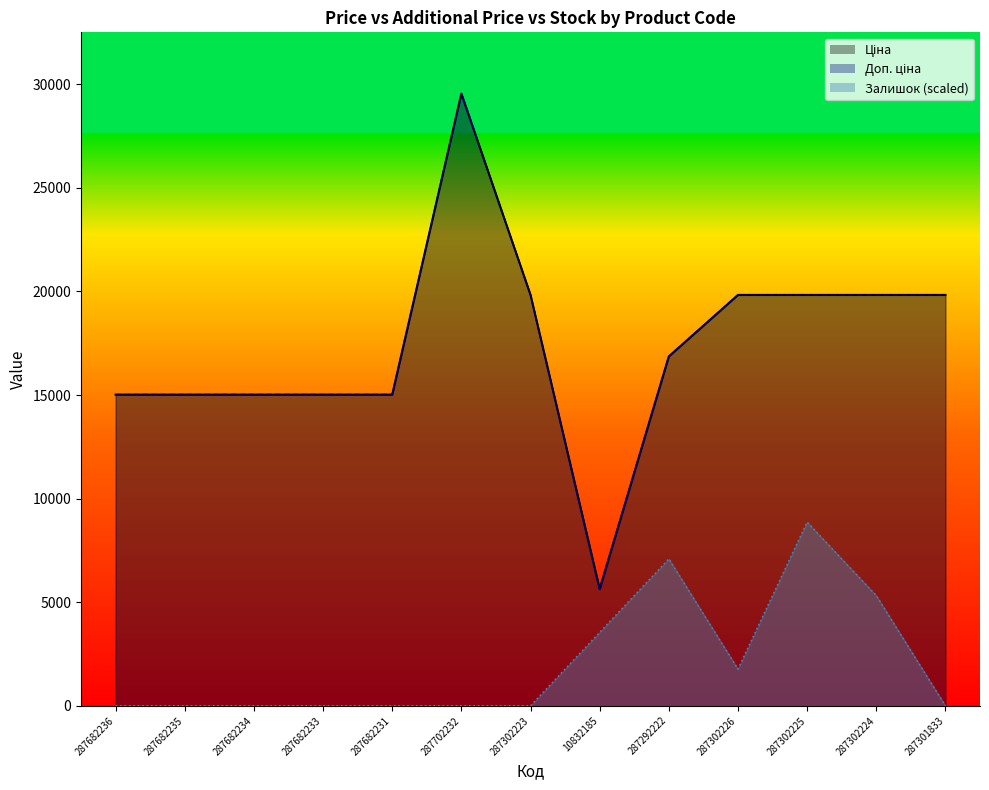

Which series changed the most between 287292222 and 287301833?

Залишок